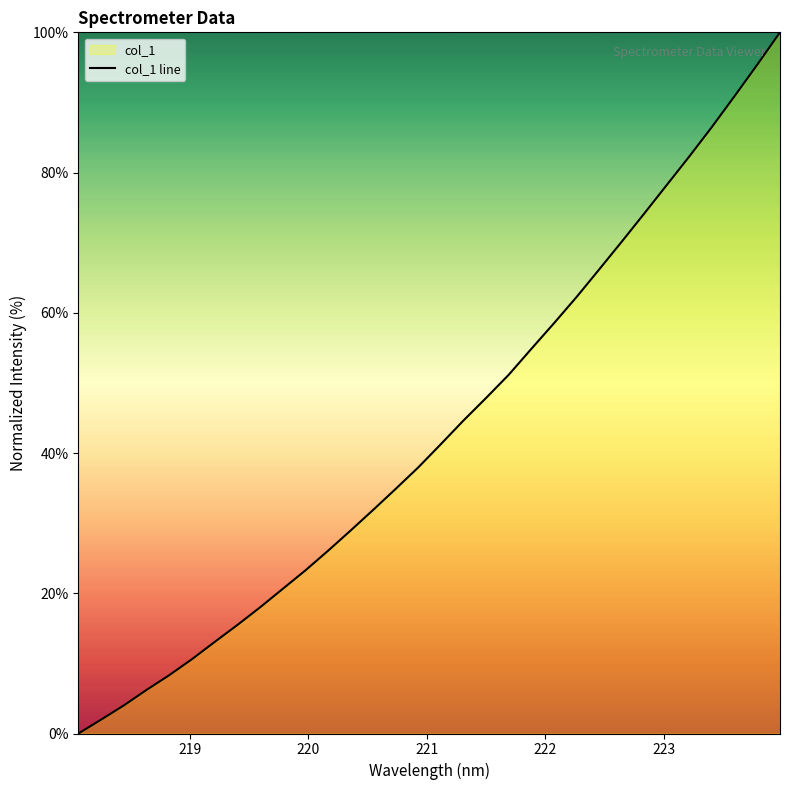

What is the maximum value shown in the chart?

100.0